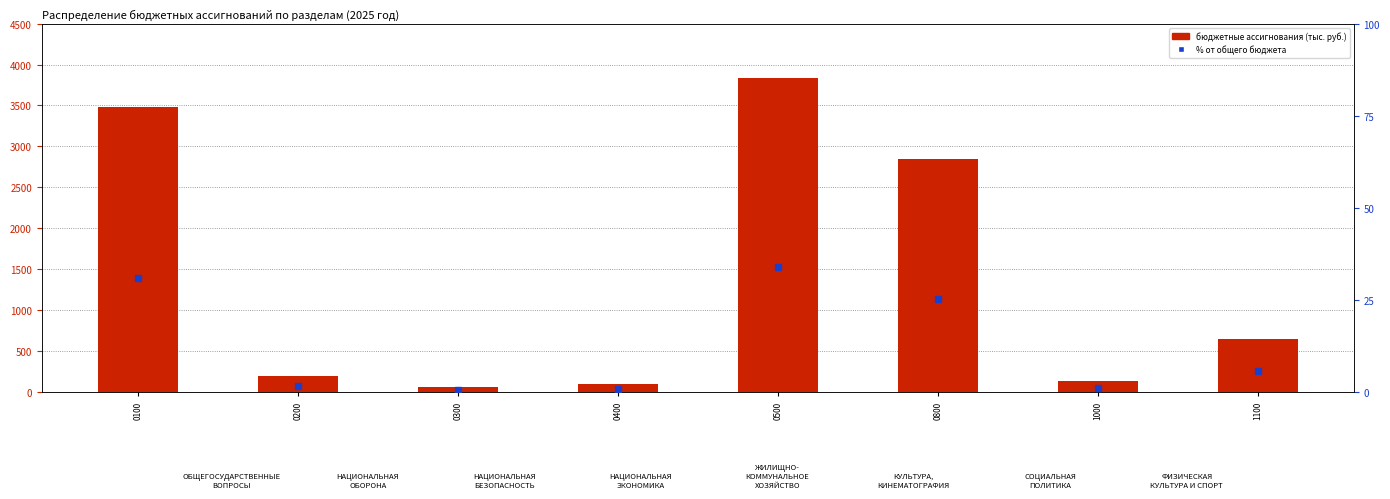

What are all the series names shown in the legend?

бюджетные ассигнования (тыс. руб.), % от общего бюджета